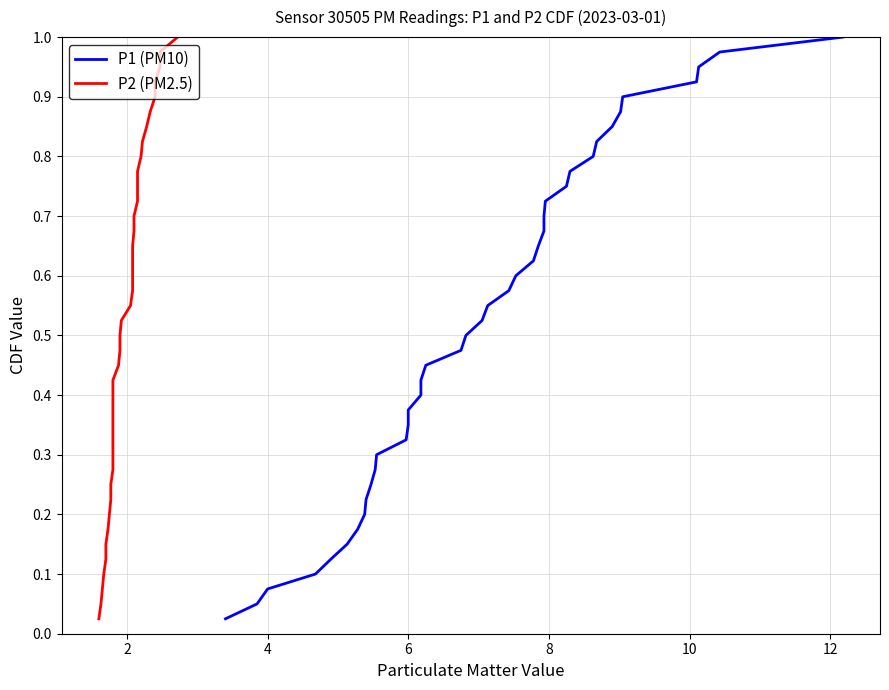

Which series has the largest total across all categories?

P1 (PM10)